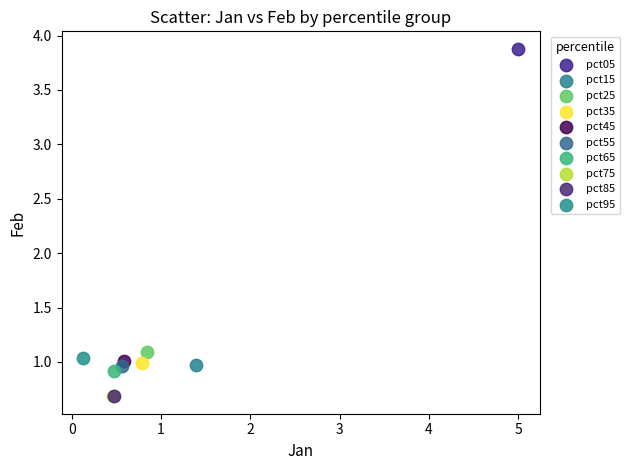

What are all the series names shown in the legend?

pct05, pct15, pct25, pct35, pct45, pct55, pct65, pct75, pct85, pct95